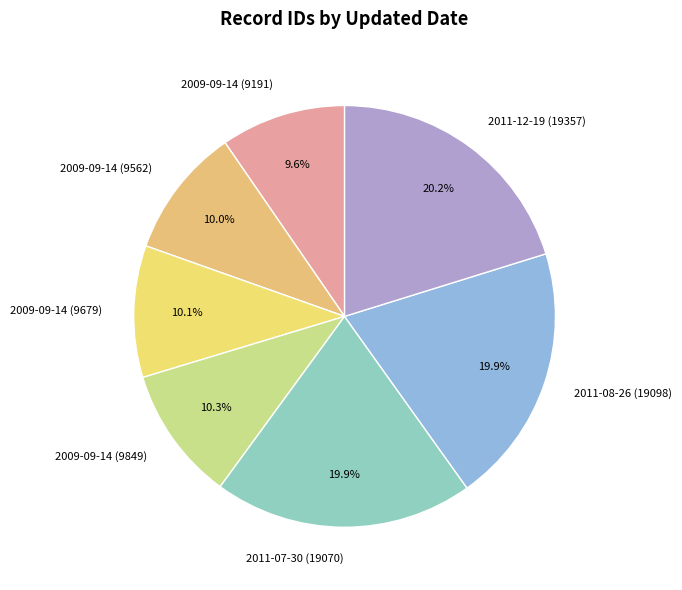

To the nearest percent, what is the average slice percentage?

14%